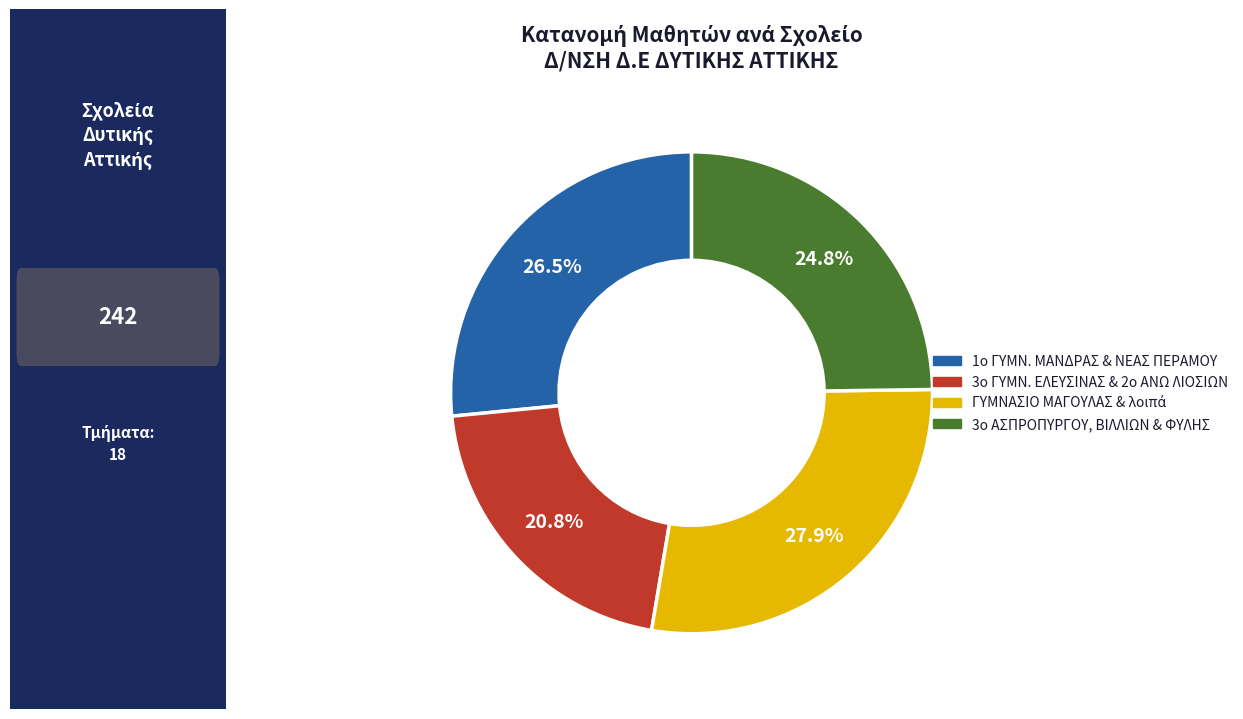

Is there a majority slice in this chart?

No